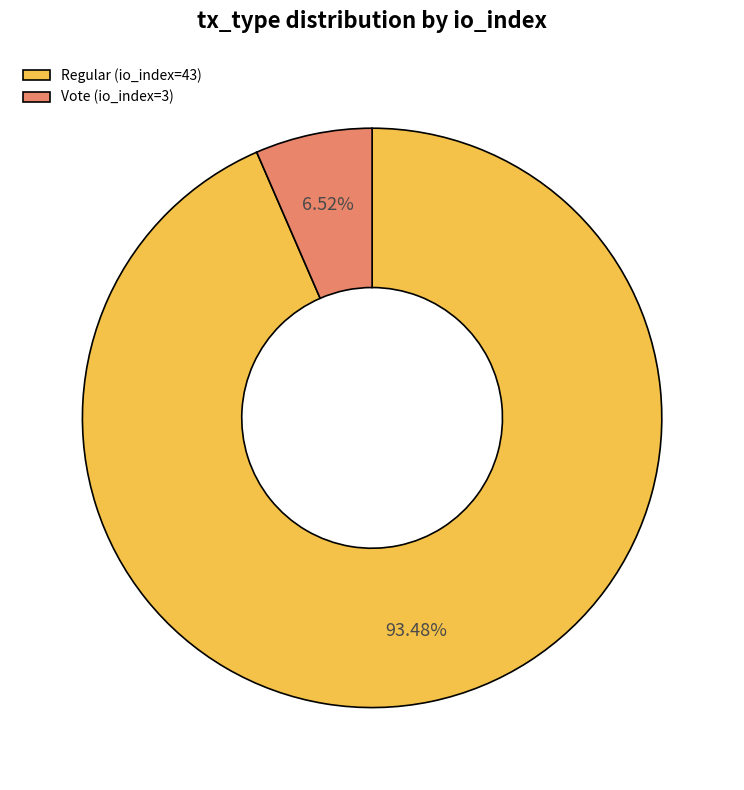

To the nearest percent, what percentage of the pie is Regular (io_index=43)?

93%